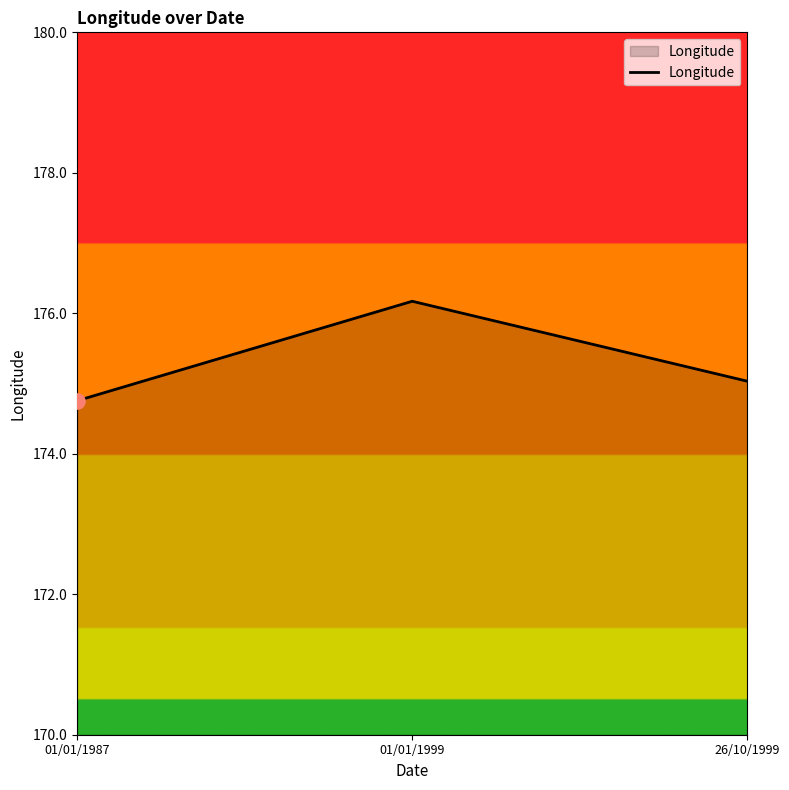

Which has a higher value, 01/01/1987 or 01/01/1999?

01/01/1999